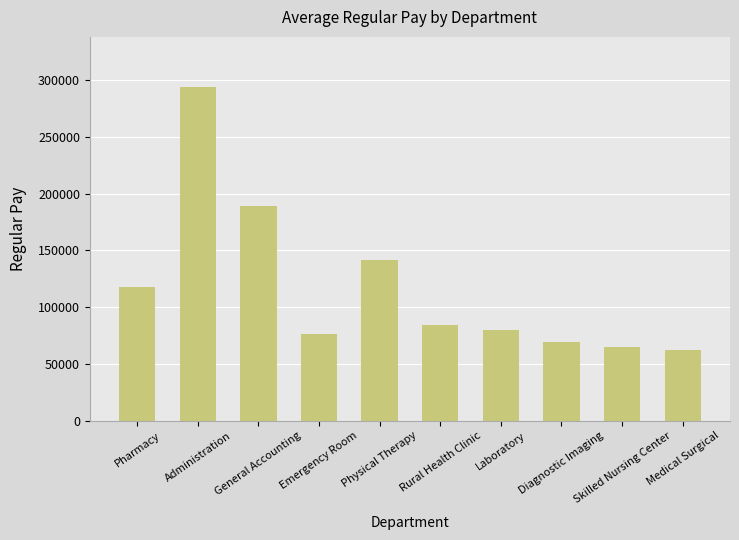

Approximately how many times larger is the value at Diagnostic Imaging compared to General Accounting?

0.4